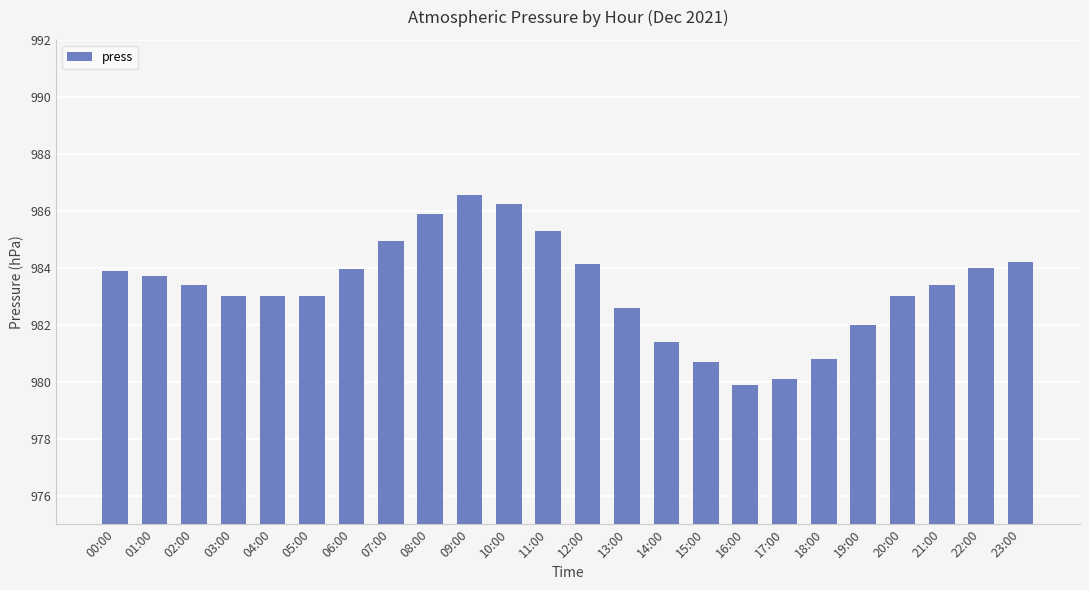

Read the value at 13:00.

982.6